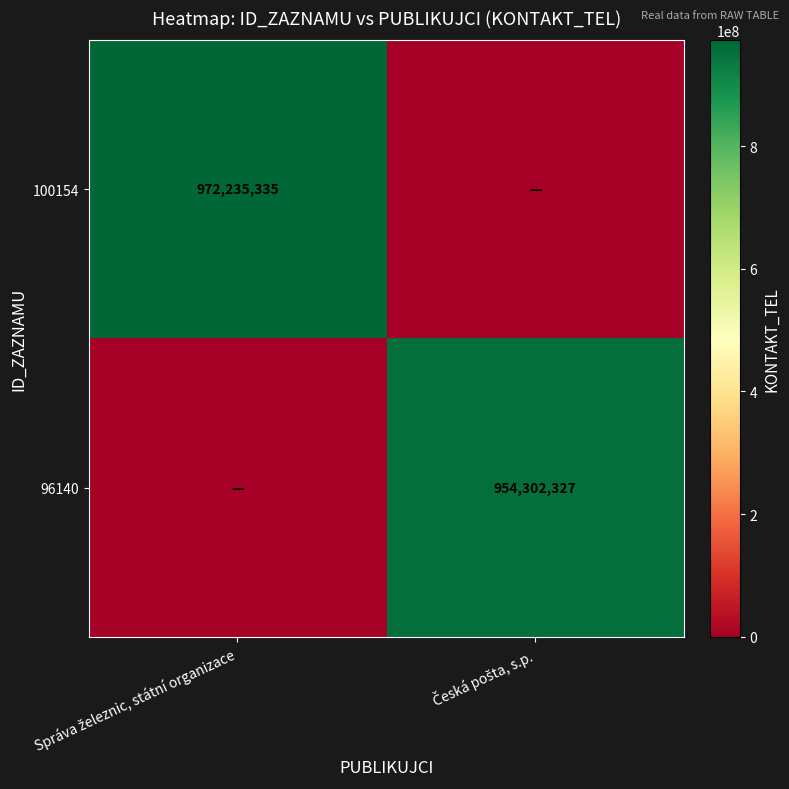

Which series changed the most between Správa železnic, státní organizace and Česká pošta, s.p.?

100154